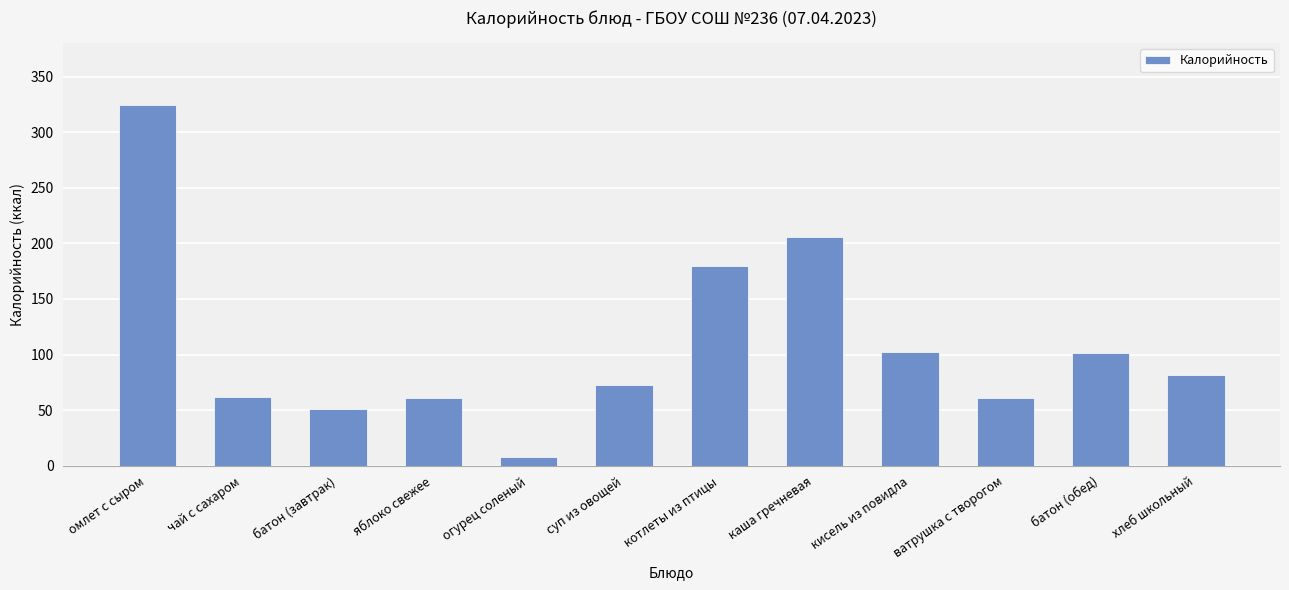

What is the difference between the second highest and minimum values?

198